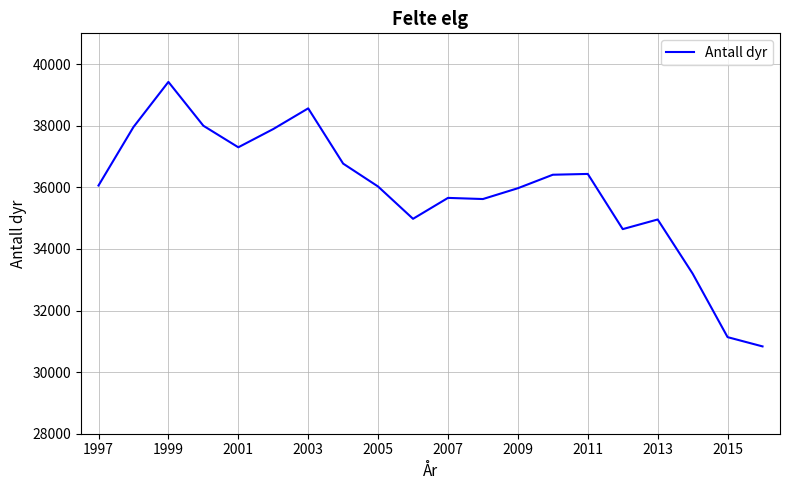

What is the difference between the maximum and minimum values?

8588